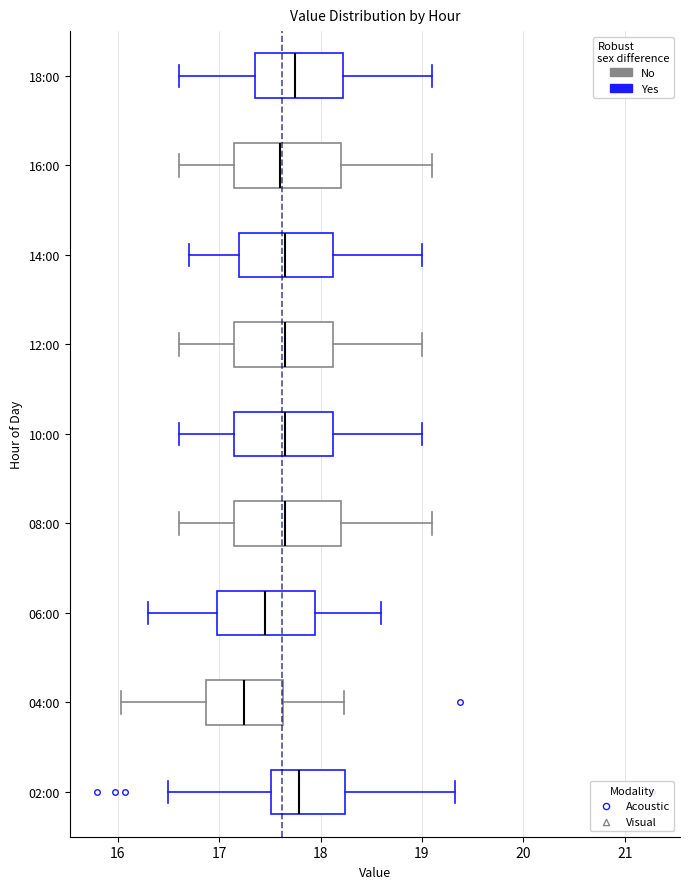

Reading bottom to top, read every box against the x-axis: the position of its median line, the range the box covers, and the ends of its whiskers. The values are not printed on the chart, so give them approximately, as read against the axis.

02:00: median 17.8, box 17.5 to 18.2, whiskers 16.5 to 19.3
04:00: median 17.3, box 16.9 to 17.6, whiskers 16.0 to 18.2
06:00: median 17.5, box 17.0 to 18.0, whiskers 16.3 to 18.6
08:00: median 17.7, box 17.2 to 18.2, whiskers 16.6 to 19.1
10:00: median 17.7, box 17.2 to 18.1, whiskers 16.6 to 19.0
12:00: median 17.7, box 17.2 to 18.1, whiskers 16.6 to 19.0
14:00: median 17.7, box 17.2 to 18.1, whiskers 16.7 to 19.0
16:00: median 17.6, box 17.2 to 18.2, whiskers 16.6 to 19.1
18:00: median 17.8, box 17.4 to 18.2, whiskers 16.6 to 19.1